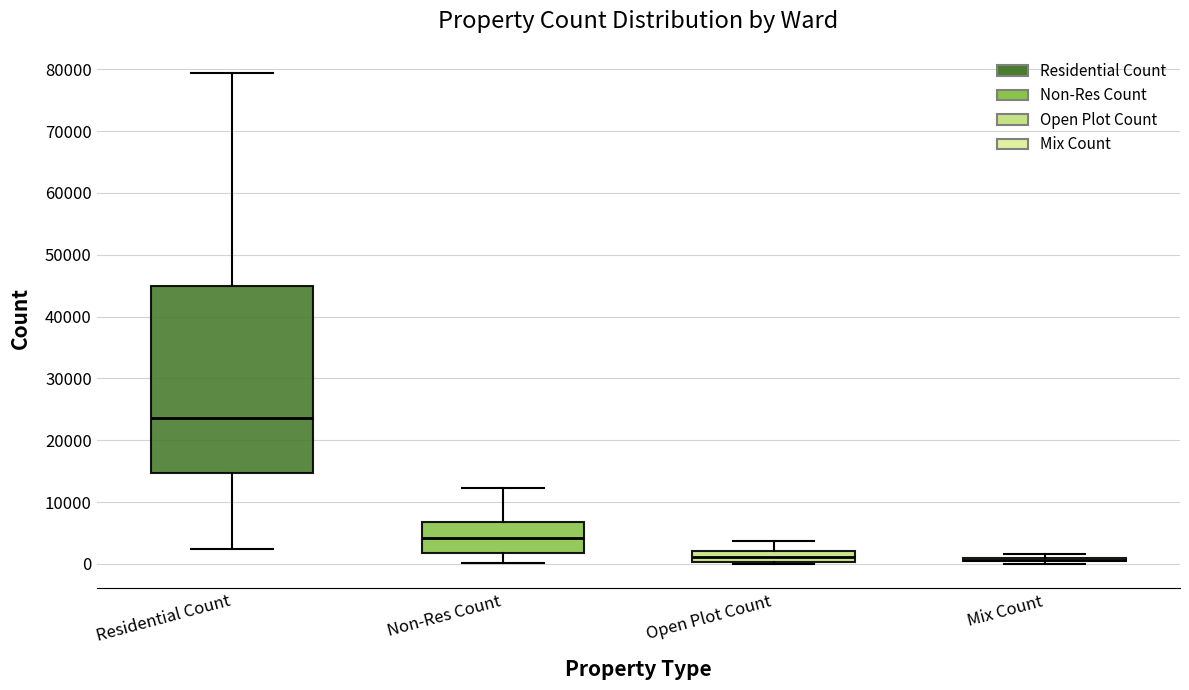

Where is the upper edge of the box for Open Plot Count on the y-axis? The values are not printed on the chart, so give them approximately, as read against the axis.

2000